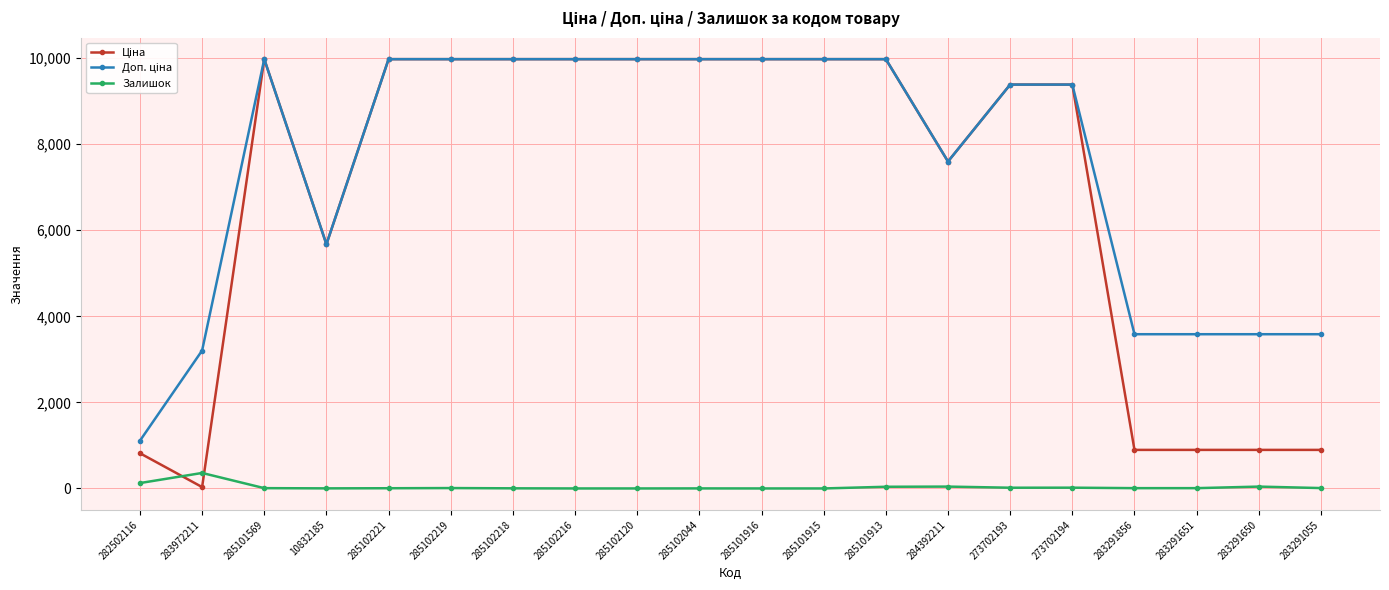

True or false: Залишок has a value of 0.0 at 285101916.

True